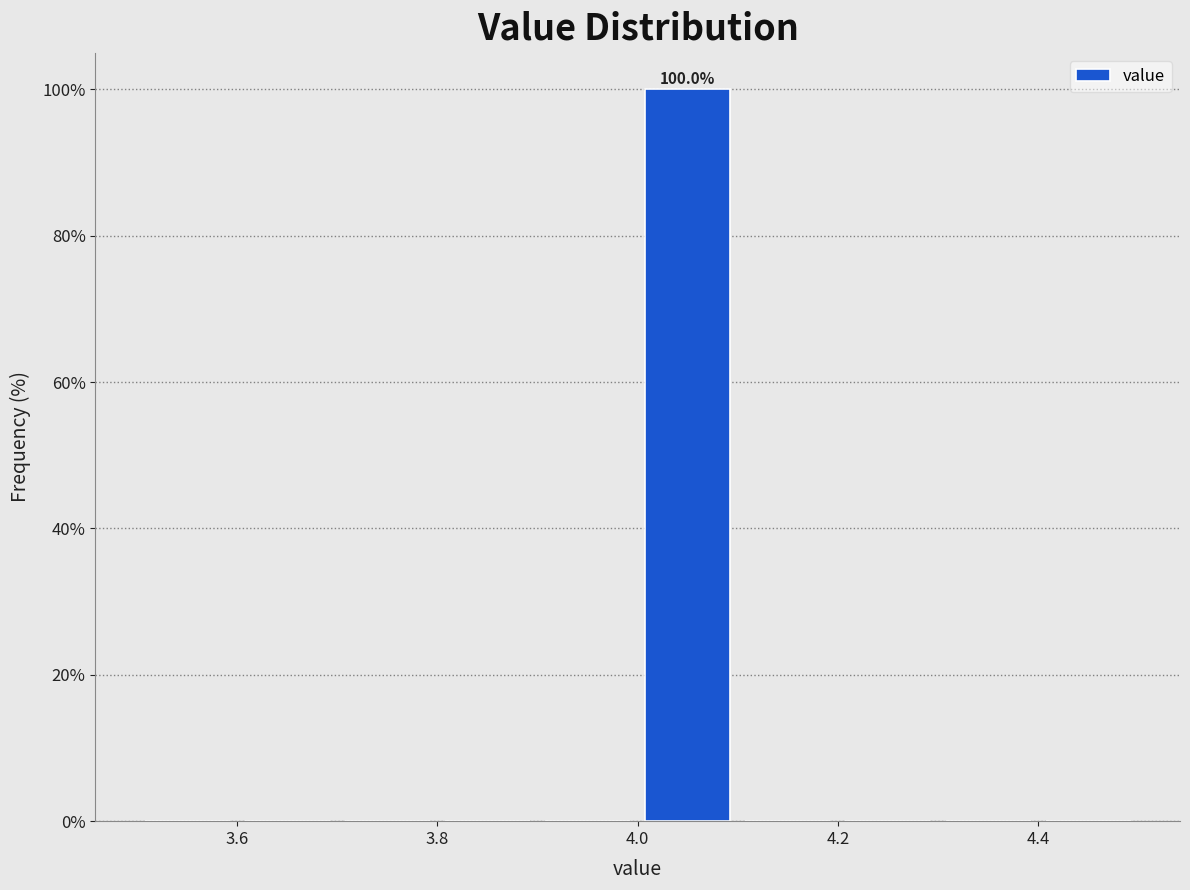

Over which range of the x-axis is the bar tallest?

4.0 to 4.1